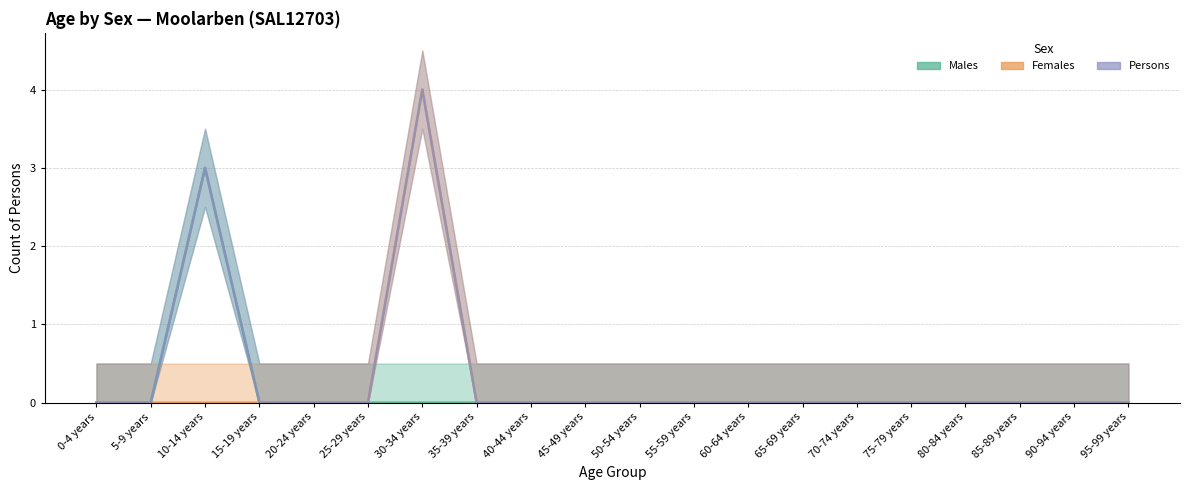

True or false: Females and Persons intersect in this chart.

False